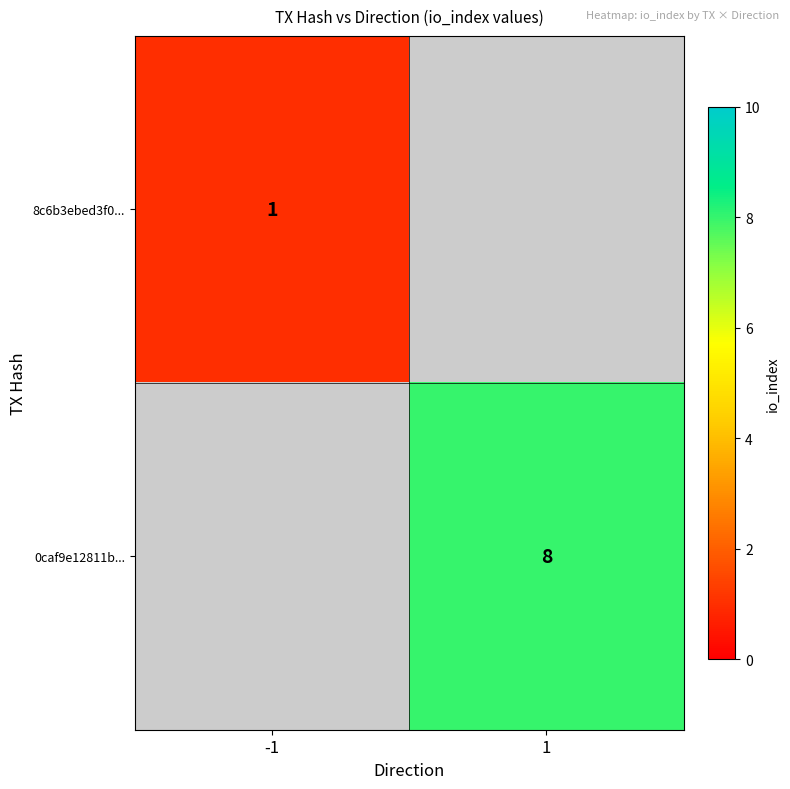

Which label corresponds to the smallest value in the chart?

-1